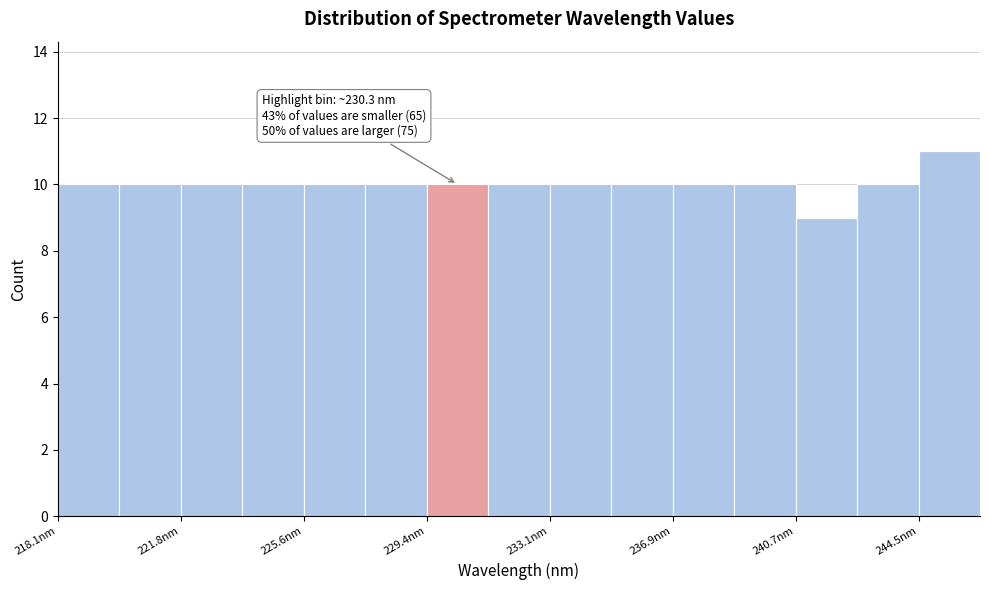

Read against the x-axis, roughly where is the centre of the tallest bar?

245.5